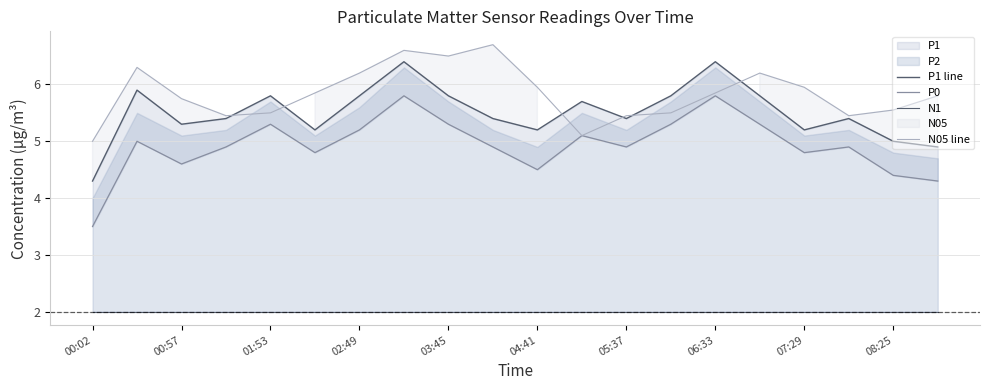

What is the minimum value for N05 line?

5.0